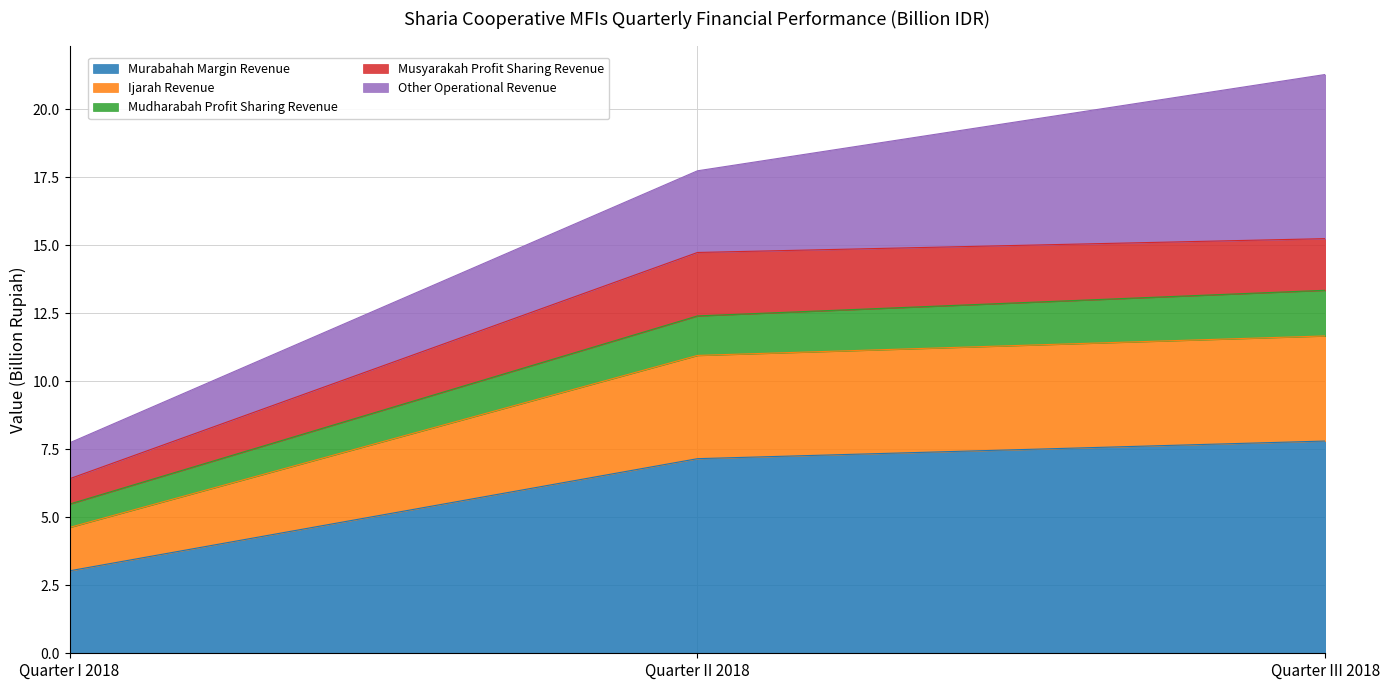

What position from the right is Quarter III 2018?

1